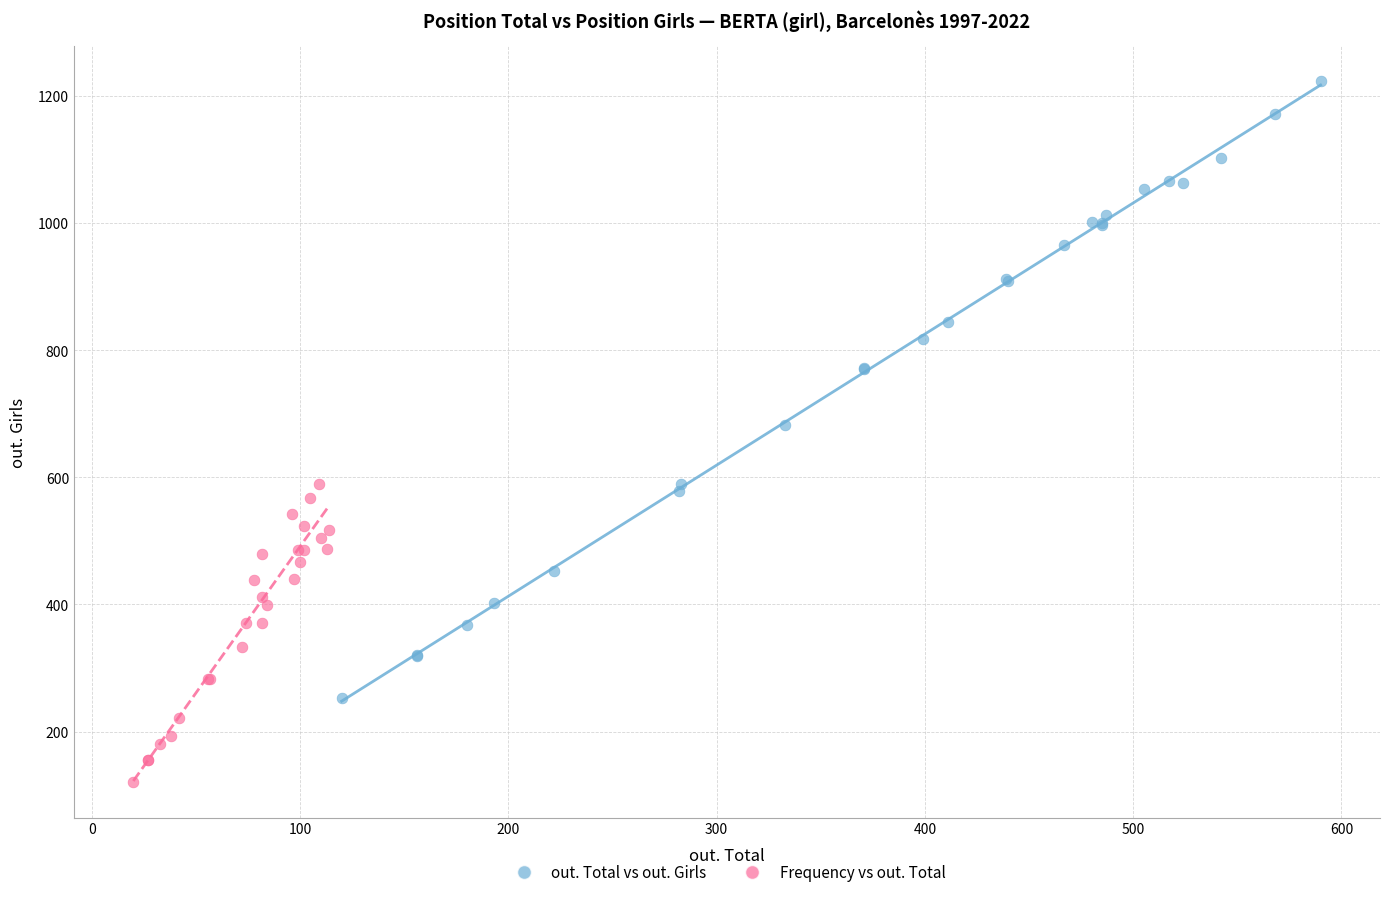

Which series has the widest spread of Y values?

out. Total vs out. Girls